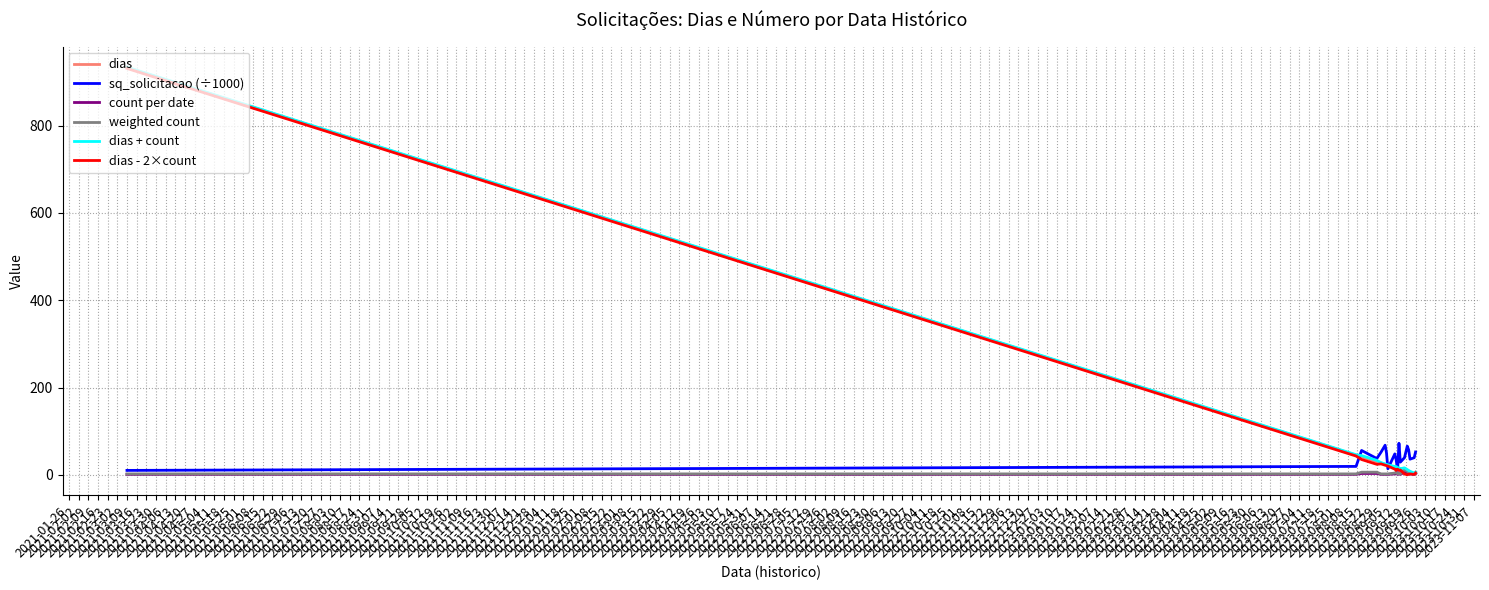

What is the greatest value displayed?

934.0